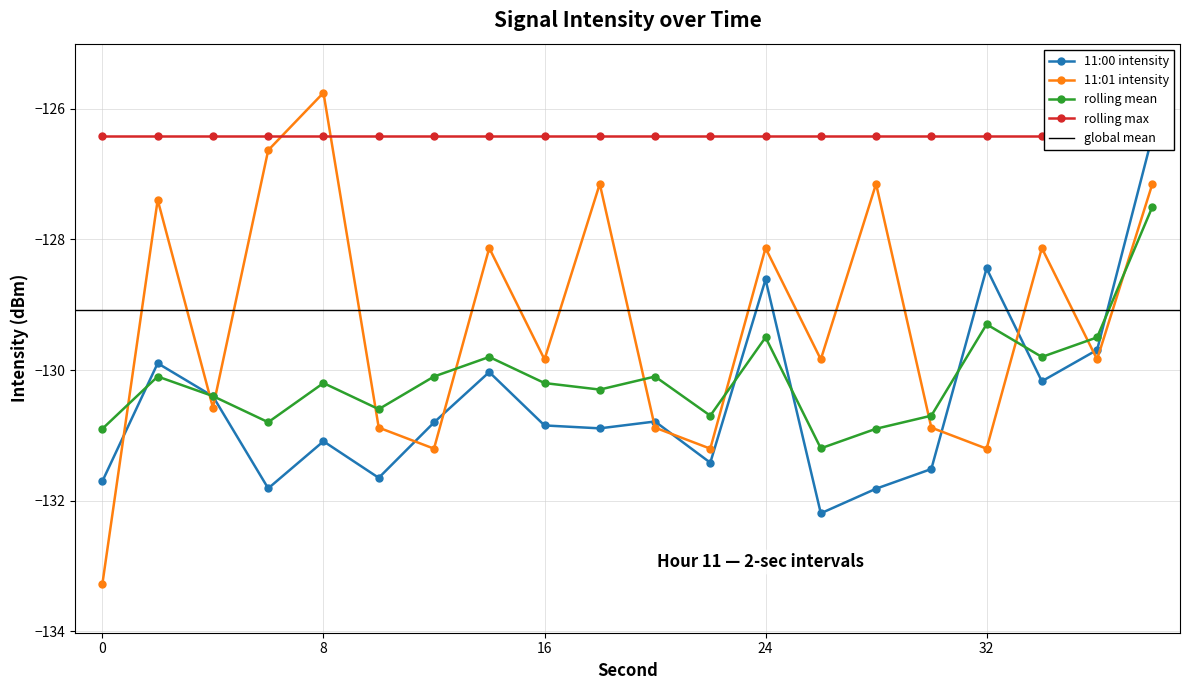

What is the spread (max minus min) of values at 2?

2.7